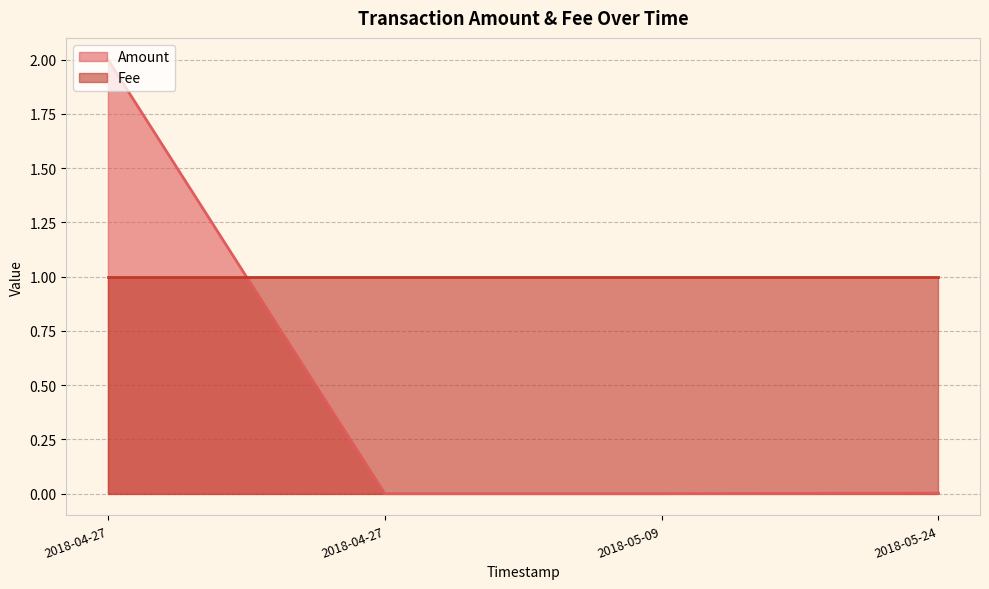

Is the value of Amount at 2018-04-27 17:30:08 greater than the value of Fee at 2018-04-27 17:30:08?

Yes